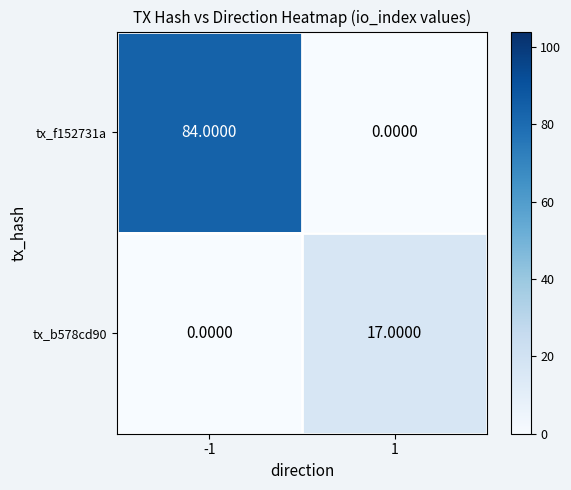

What is the spread (max minus min) of values at -1?

84